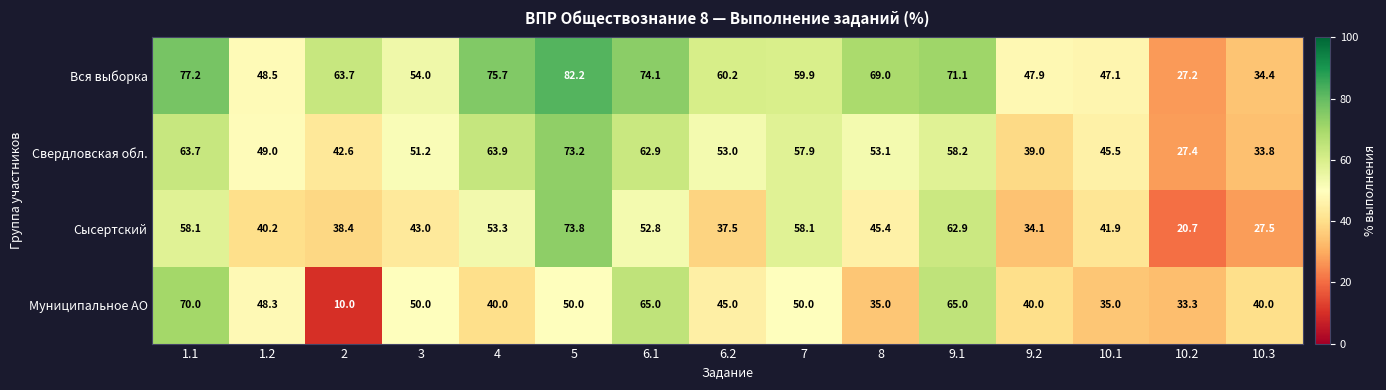

Which category has the lowest value in the Вся выборка series?

10.2